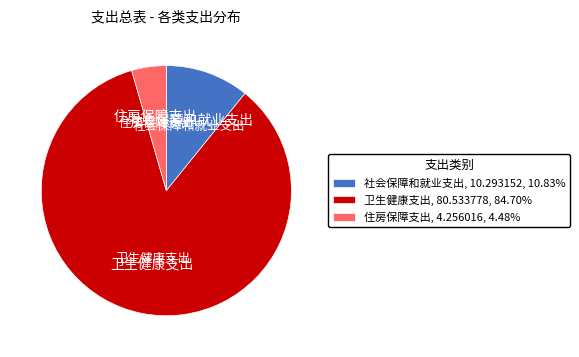

Is the sum of 住房保障支出, 4.256016, 4.48% and 社会保障和就业支出, 10.293152, 10.83% greater than half?

No